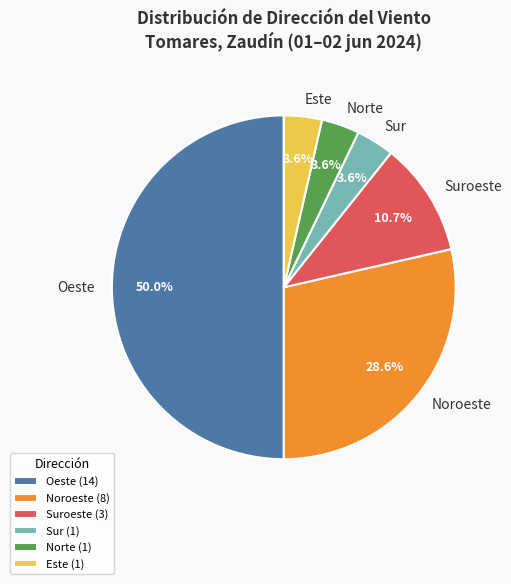

Is Este the majority of the pie?

No